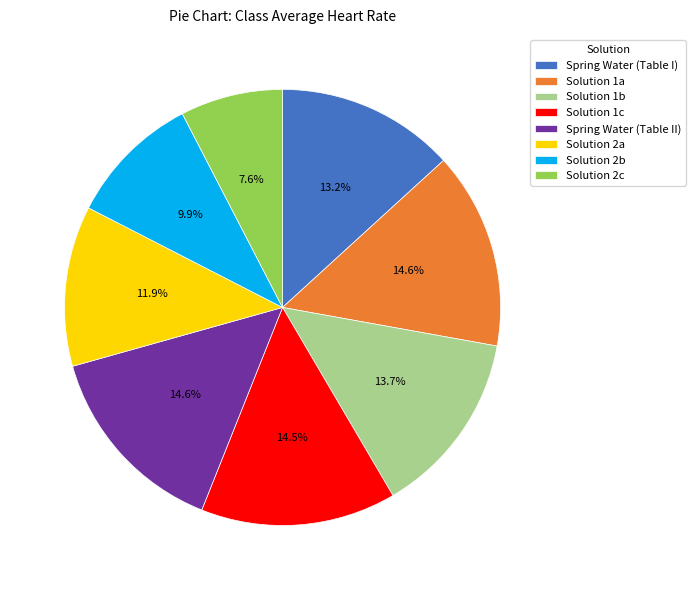

How much of the chart is everything except Solution 2c?

92.4%